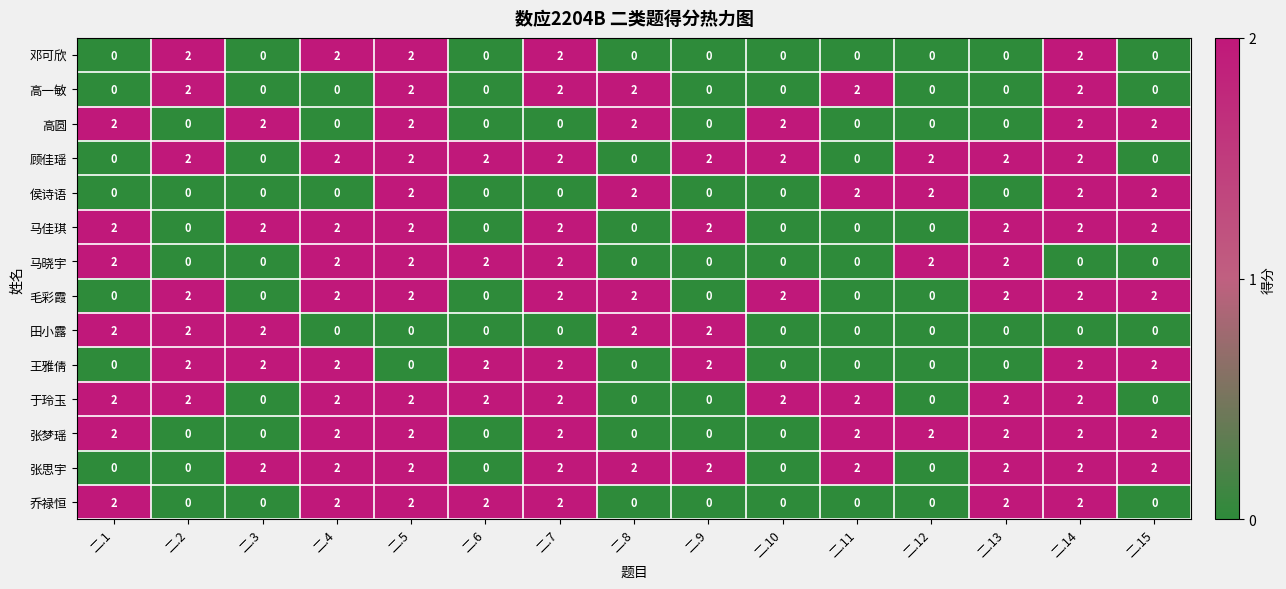

What is the total value across all series at 二.12?

8